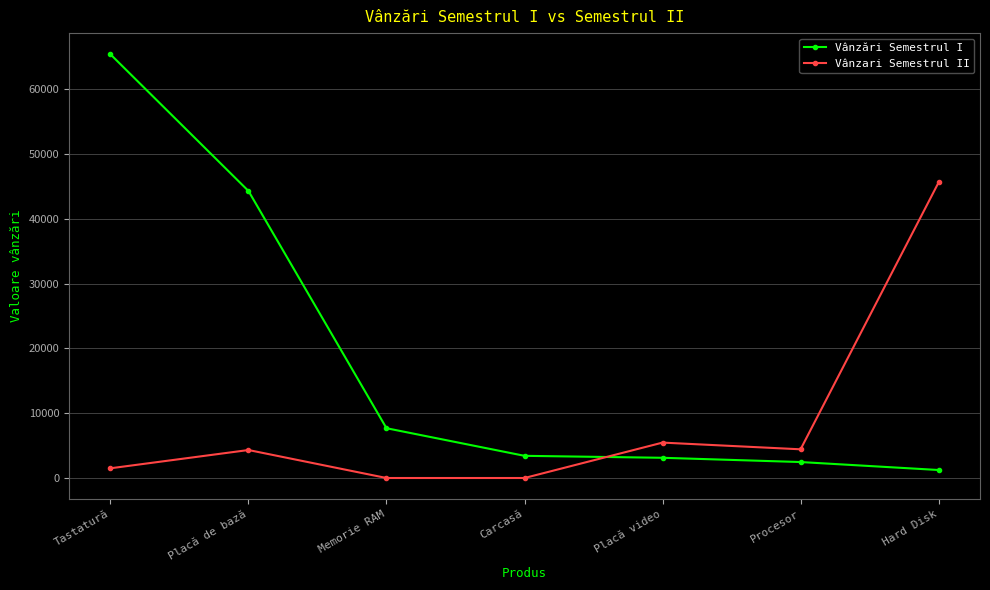

The Vânzări Semestrul I series shows 24849 at Placă de bază. True or false?

False